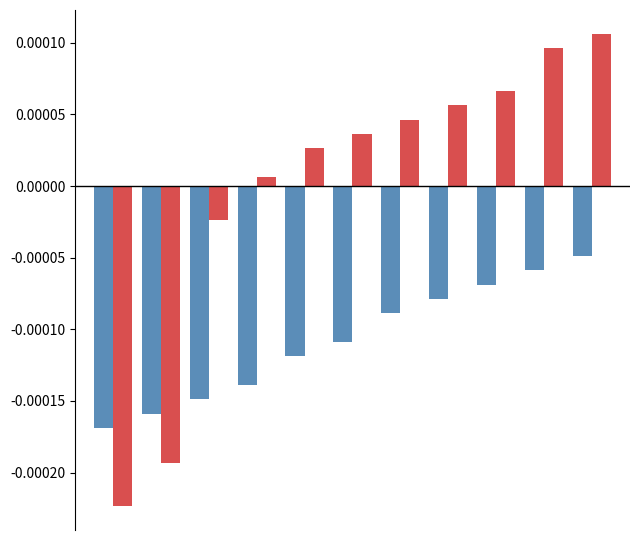

Count the number of categories in the chart.

11